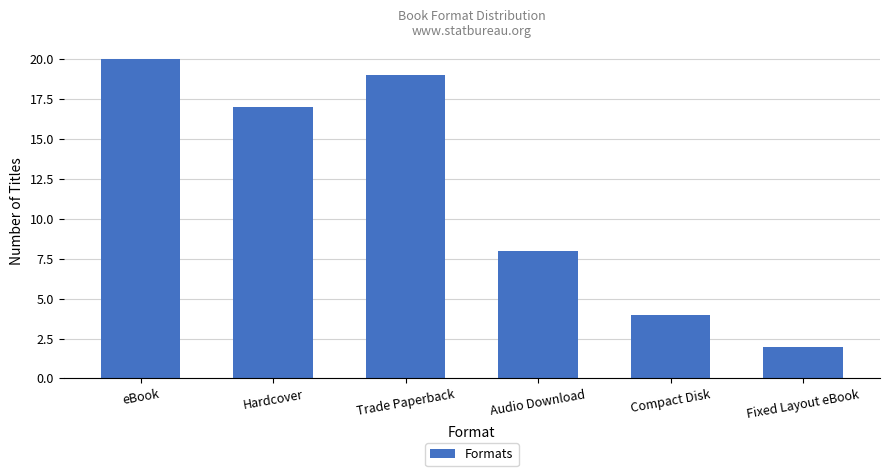

What is the ratio of the value at Trade Paperback to the value at Audio Download?

2.4